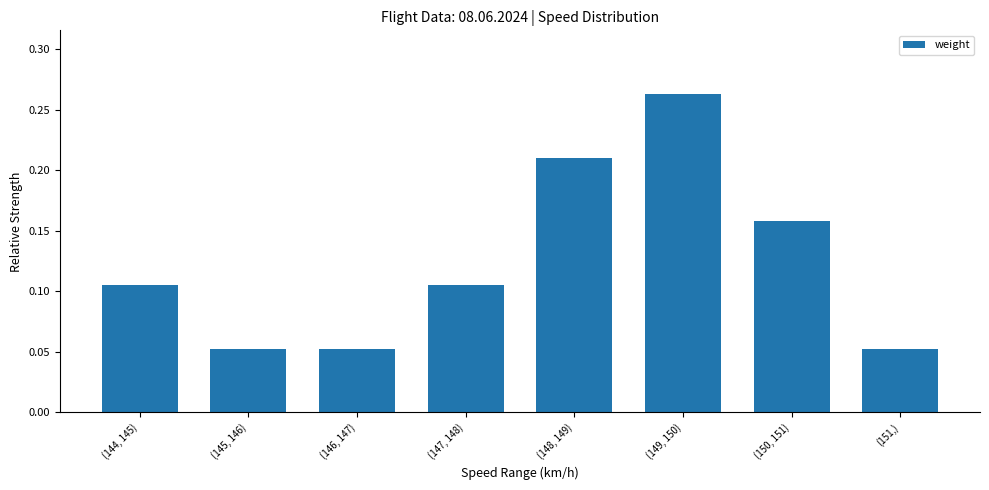

Count the values in the range 0 to 1.

8